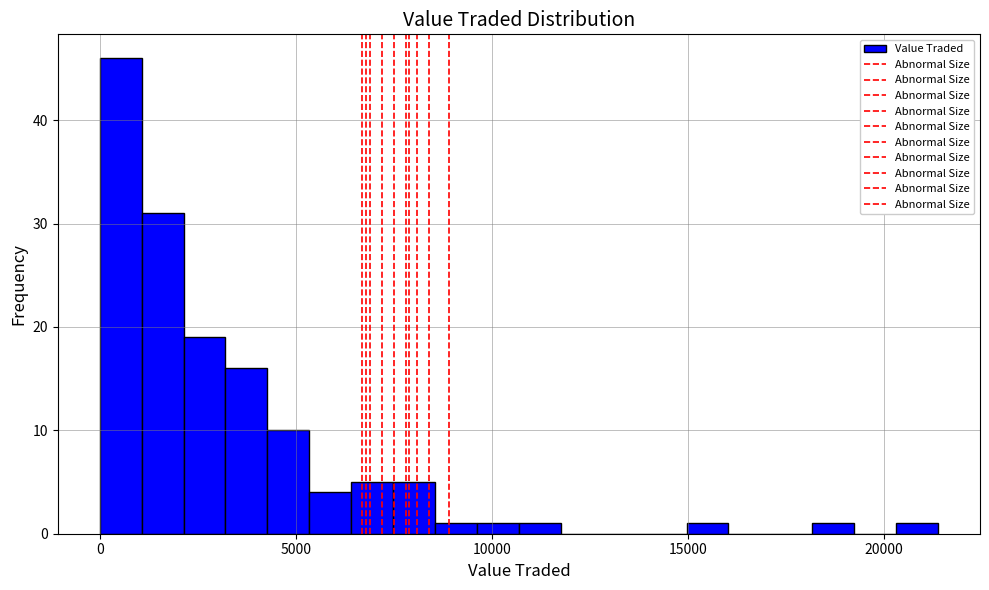

Read against the x-axis, roughly where is the centre of the tallest bar?

500